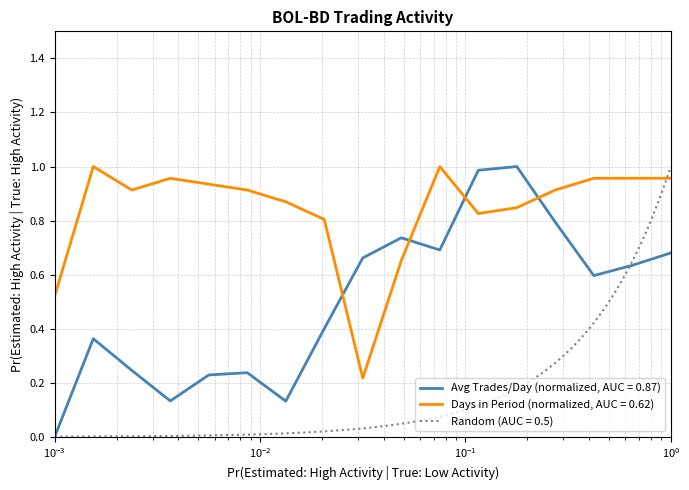

Which series ends up on top after the final intersection of Avg Trades/Day (normalized, AUC = 0.87) and Days in Period (normalized, AUC = 0.62)?

Days in Period (normalized, AUC = 0.62)